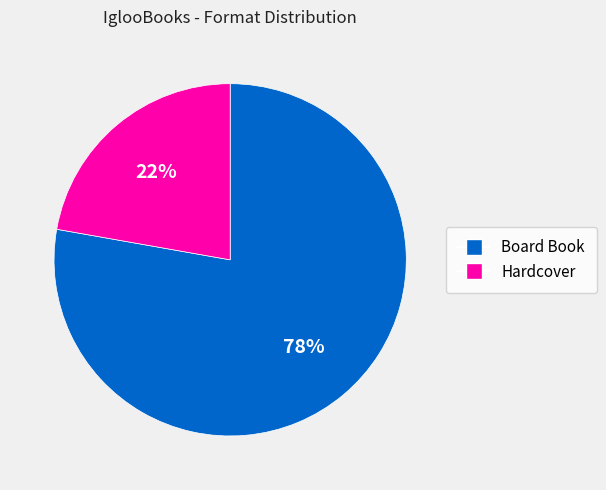

Which has a higher value, Board Book or Hardcover?

Board Book